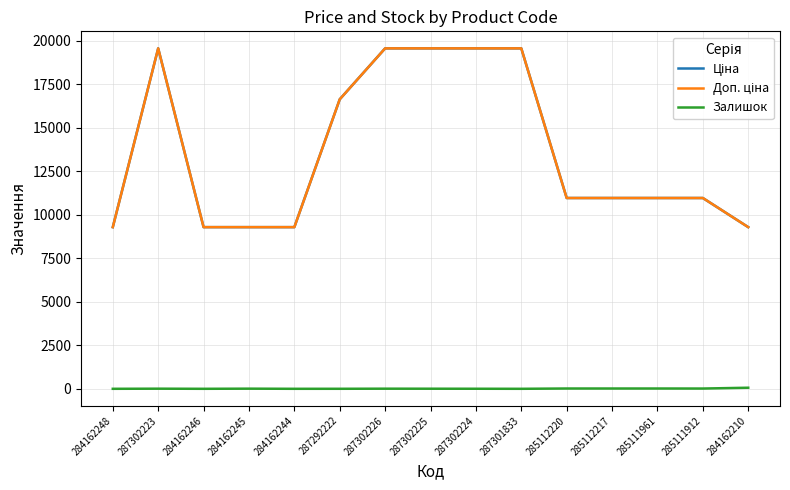

At which category does Доп. ціна reach its first local peak?

287302223